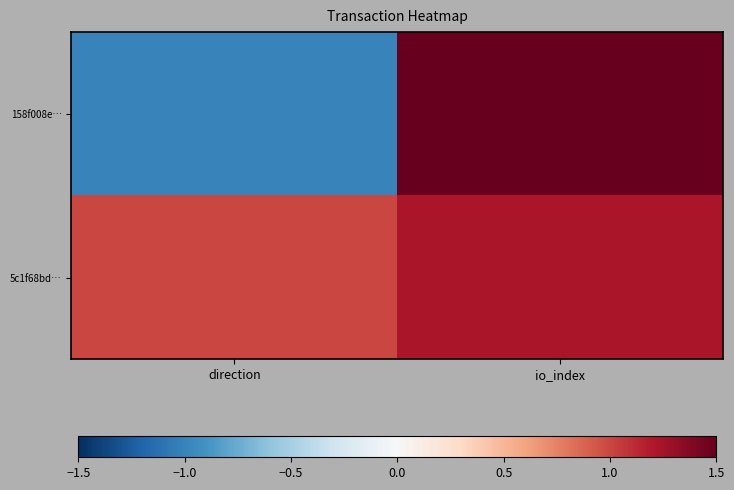

Reading left to right, transcribe all the data shown in this chart.

158f008e…: direction=-1.0	io_index=1.5
5c1f68bd…: direction=1.0	io_index=1.2